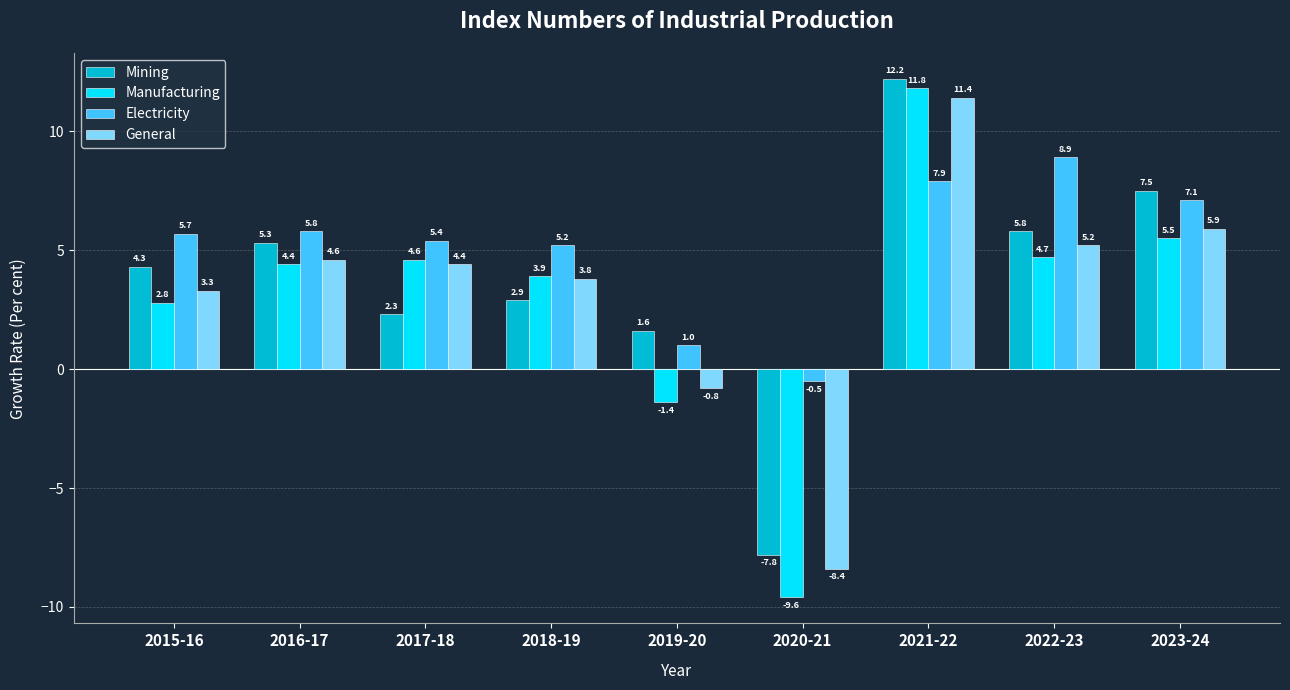

Between 2017-18 and 2020-21, which series saw the biggest shift?

Manufacturing